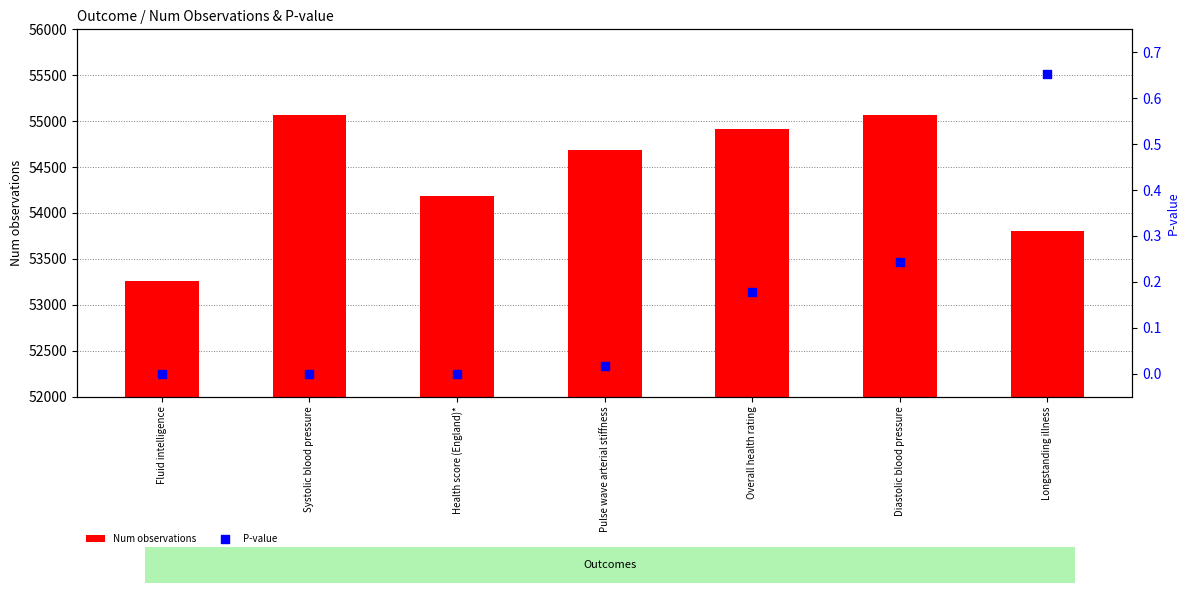

What are all the series names shown in the legend?

Num observations, P-value